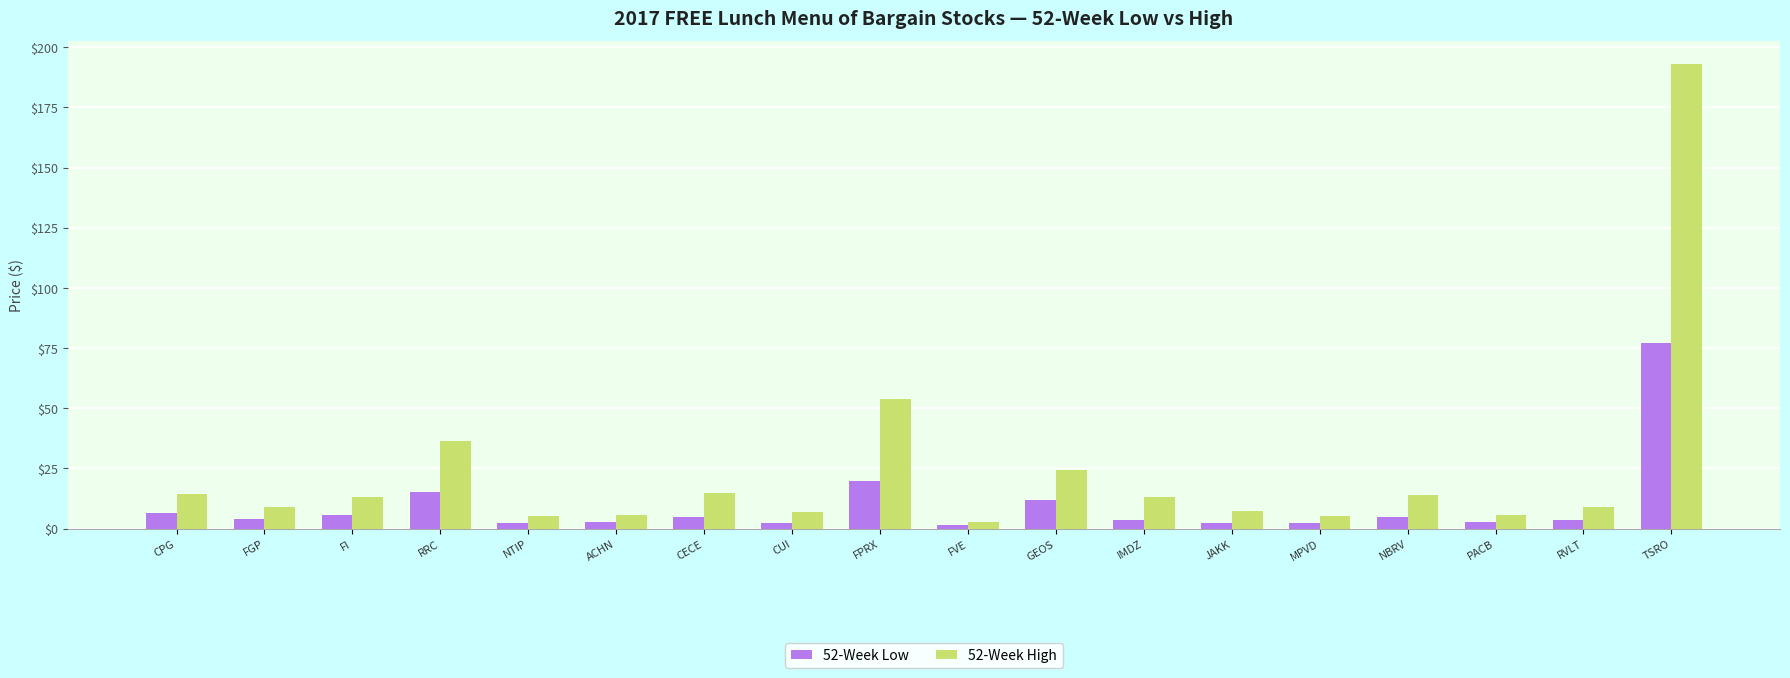

Which series has the largest total across all categories?

52-Week High